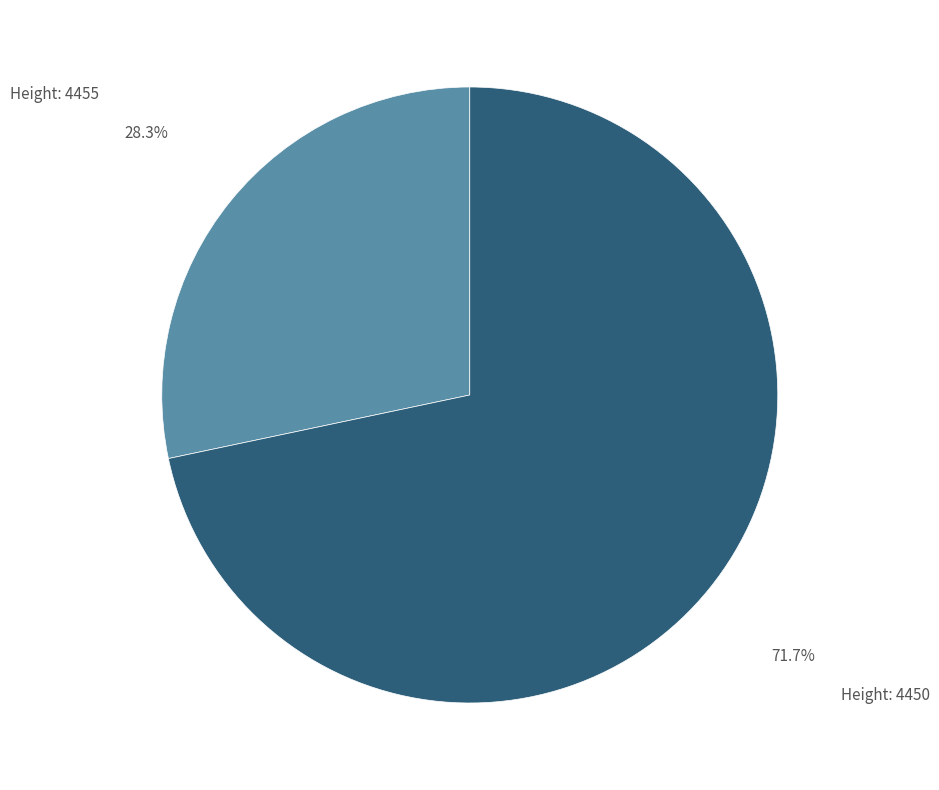

Is there a majority slice in this chart?

Yes